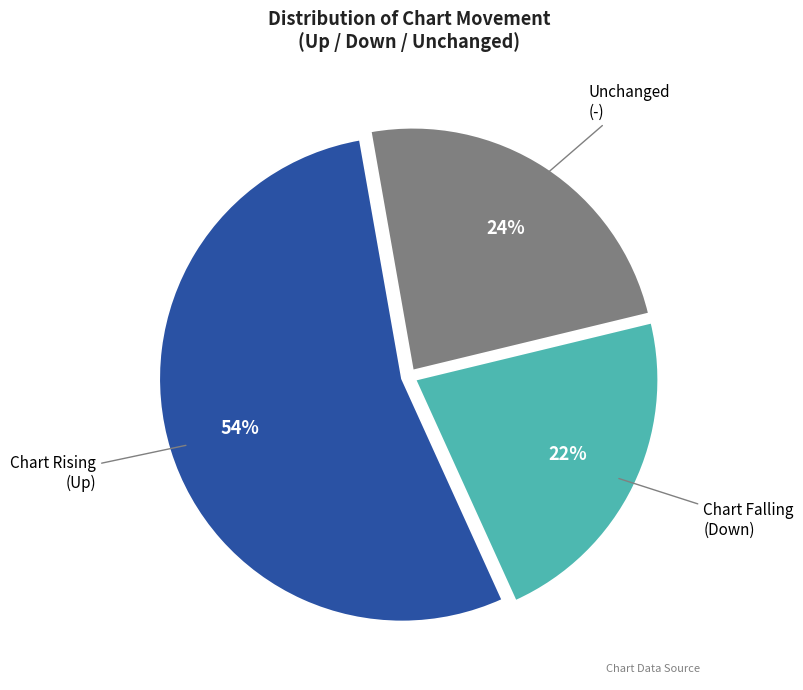

To the nearest percent, what is the difference between the largest and smallest slice percentages?

32%